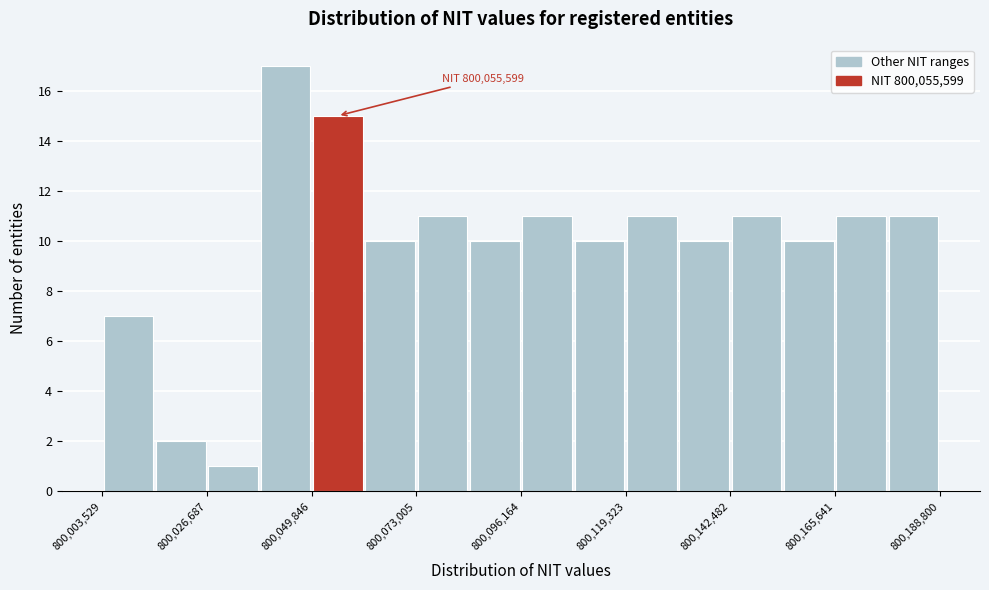

Read against the x-axis, roughly where is the centre of the tallest bar?

800045000